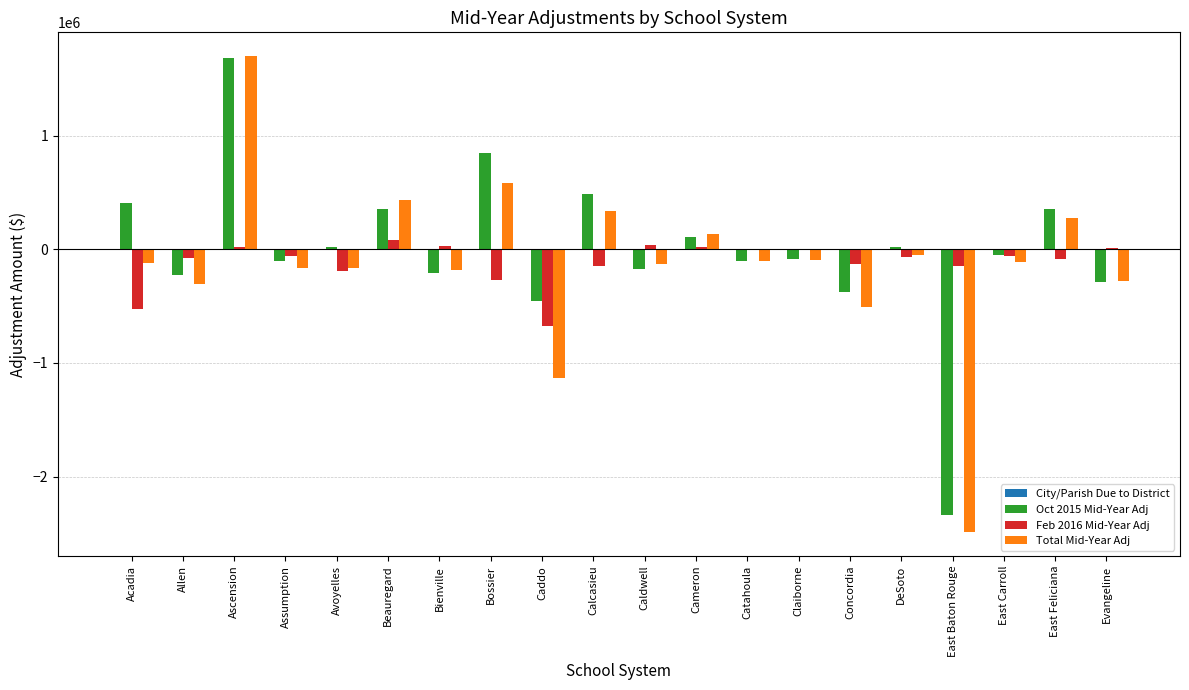

True or false: Oct 2015 Mid-Year Adj has a value of 629164.2 at Beauregard.

False